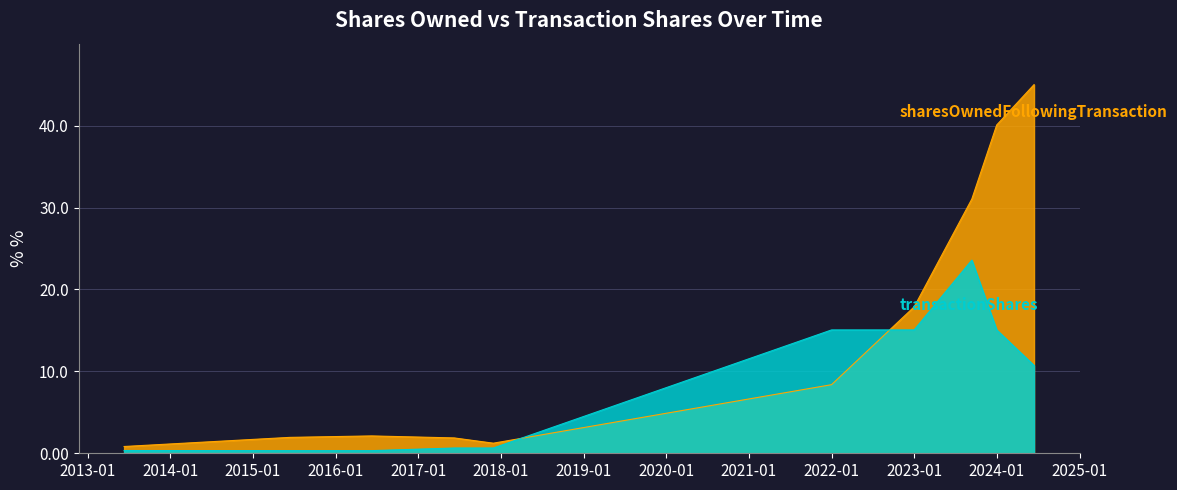

What is the greatest value displayed?

45.0